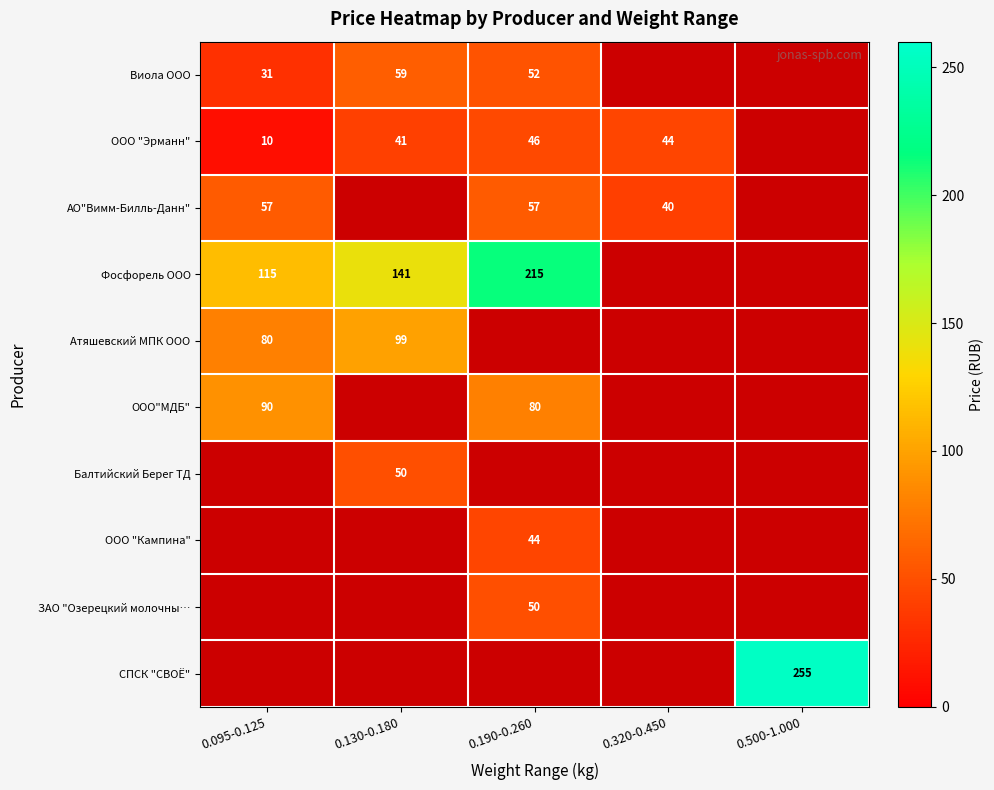

Is the value of АО"Вимм-Билль-Данн" at 0.190-0.260 greater than the value of Виола ООО at 0.130-0.180?

No